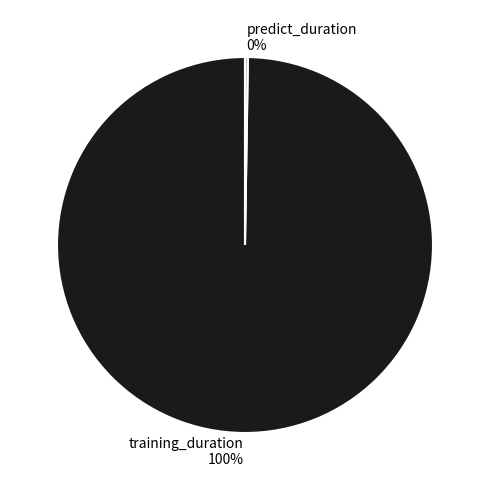

To the nearest percent, what is the average slice percentage?

50%